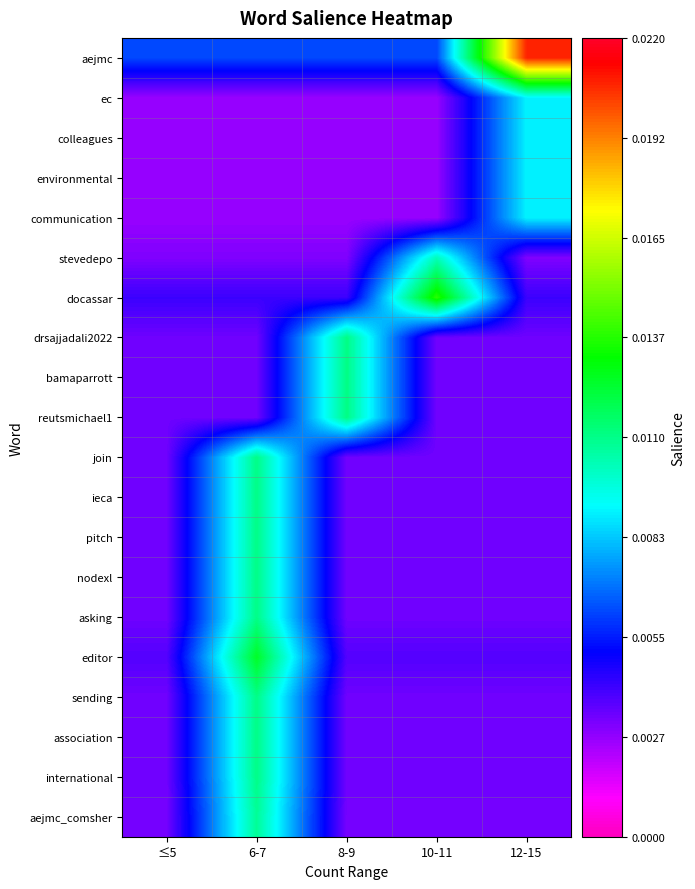

Reading right to left, transcribe all the data shown in this chart.

aejmc: 12-15=0.0	10-11=0.0	8-9=0.0	6-7=0.0	≤5=0.0
ec: 12-15=0.0	10-11=0.0	8-9=0.0	6-7=0.0	≤5=0.0
colleagues: 12-15=0.0	10-11=0.0	8-9=0.0	6-7=0.0	≤5=0.0
environmental: 12-15=0.0	10-11=0.0	8-9=0.0	6-7=0.0	≤5=0.0
communication: 12-15=0.0	10-11=0.0	8-9=0.0	6-7=0.0	≤5=0.0
stevedepo: 12-15=0.0	10-11=0.0	8-9=0.0	6-7=0.0	≤5=0.0
docassar: 12-15=0.0	10-11=0.0	8-9=0.0	6-7=0.0	≤5=0.0
drsajjadali2022: 12-15=0.0	10-11=0.0	8-9=0.0	6-7=0.0	≤5=0.0
bamaparrott: 12-15=0.0	10-11=0.0	8-9=0.0	6-7=0.0	≤5=0.0
reutsmichael1: 12-15=0.0	10-11=0.0	8-9=0.0	6-7=0.0	≤5=0.0
join: 12-15=0.0	10-11=0.0	8-9=0.0	6-7=0.0	≤5=0.0
ieca: 12-15=0.0	10-11=0.0	8-9=0.0	6-7=0.0	≤5=0.0
pitch: 12-15=0.0	10-11=0.0	8-9=0.0	6-7=0.0	≤5=0.0
nodexl: 12-15=0.0	10-11=0.0	8-9=0.0	6-7=0.0	≤5=0.0
asking: 12-15=0.0	10-11=0.0	8-9=0.0	6-7=0.0	≤5=0.0
editor: 12-15=0.0	10-11=0.0	8-9=0.0	6-7=0.0	≤5=0.0
sending: 12-15=0.0	10-11=0.0	8-9=0.0	6-7=0.0	≤5=0.0
association: 12-15=0.0	10-11=0.0	8-9=0.0	6-7=0.0	≤5=0.0
international: 12-15=0.0	10-11=0.0	8-9=0.0	6-7=0.0	≤5=0.0
aejmc_comsher: 12-15=0.0	10-11=0.0	8-9=0.0	6-7=0.0	≤5=0.0